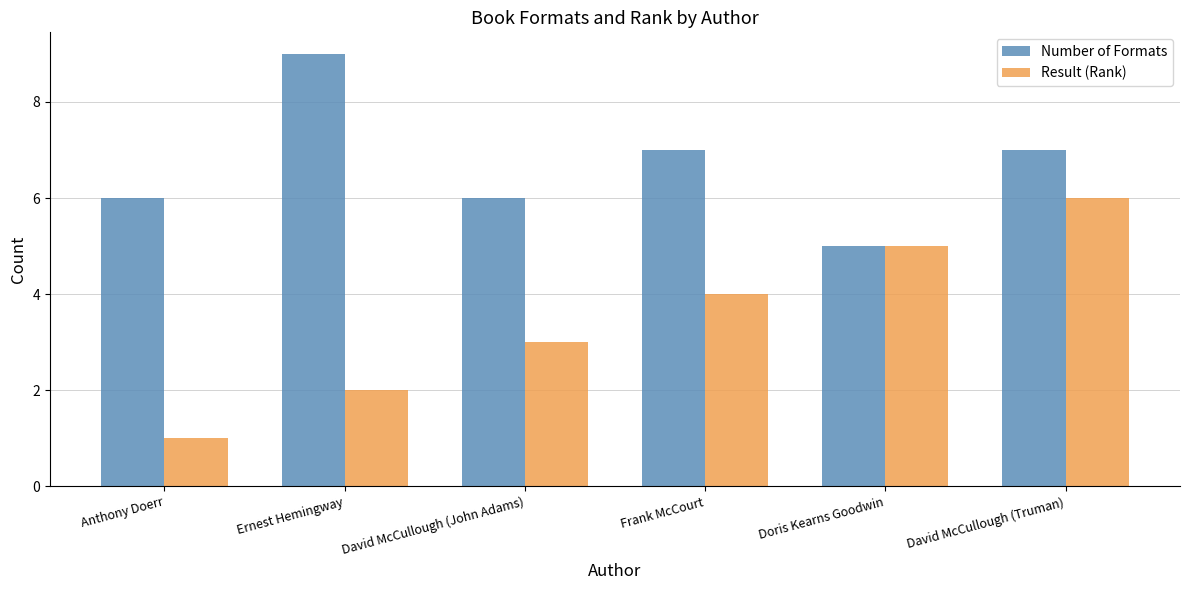

How many values in the Result (Rank) series are below 4?

3